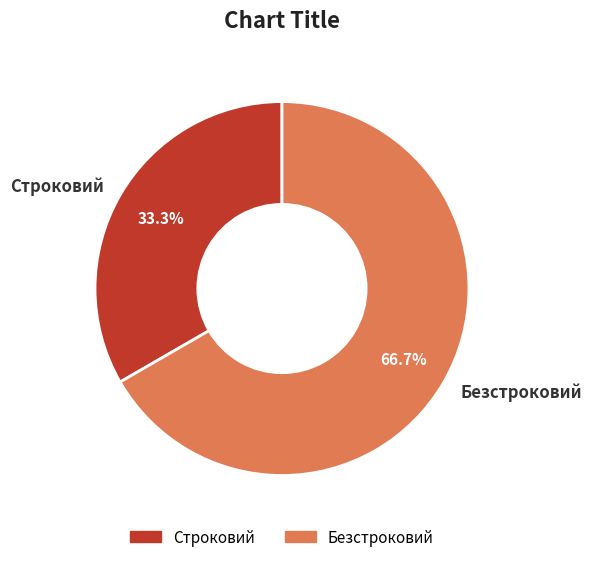

Is it true that Безстроковий is 72% of the pie?

False